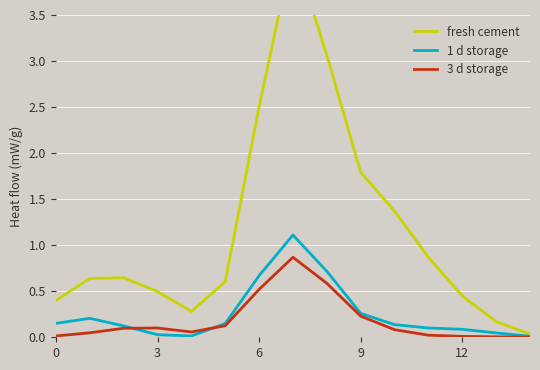

What is the difference between the maximum and second lowest values in the 3 d storage series?

0.9